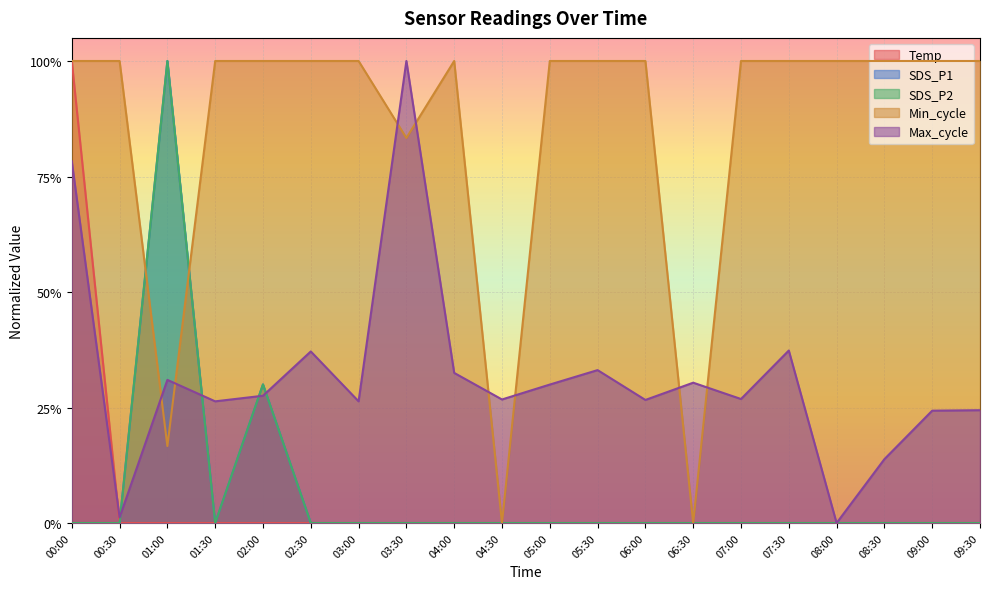

Reading left to right, what are all the values shown in this chart?

Temp: 00:00=1.0	00:30=0.0	01:00=0.0	01:30=0.0	02:00=0.0	02:30=0.0	03:00=0.0	03:30=0.0	04:00=0.0	04:30=0.0	05:00=0.0	05:30=0.0	06:00=0.0	06:30=0.0	07:00=0.0	07:30=0.0	08:00=0.0	08:30=0.0	09:00=0.0	09:30=0.0
SDS_P1: 00:00=0.0	00:30=0.0	01:00=1.0	01:30=0.0	02:00=0.3	02:30=0.0	03:00=0.0	03:30=0.0	04:00=0.0	04:30=0.0	05:00=0.0	05:30=0.0	06:00=0.0	06:30=0.0	07:00=0.0	07:30=0.0	08:00=0.0	08:30=0.0	09:00=0.0	09:30=0.0
SDS_P2: 00:00=0.0	00:30=0.0	01:00=1.0	01:30=0.0	02:00=0.3	02:30=0.0	03:00=0.0	03:30=0.0	04:00=0.0	04:30=0.0	05:00=0.0	05:30=0.0	06:00=0.0	06:30=0.0	07:00=0.0	07:30=0.0	08:00=0.0	08:30=0.0	09:00=0.0	09:30=0.0
Min_cycle: 00:00=1.0	00:30=1.0	01:00=0.2	01:30=1.0	02:00=1.0	02:30=1.0	03:00=1.0	03:30=0.8	04:00=1.0	04:30=0.0	05:00=1.0	05:30=1.0	06:00=1.0	06:30=0.0	07:00=1.0	07:30=1.0	08:00=1.0	08:30=1.0	09:00=1.0	09:30=1.0
Max_cycle: 00:00=0.8	00:30=0.0	01:00=0.3	01:30=0.3	02:00=0.3	02:30=0.4	03:00=0.3	03:30=1.0	04:00=0.3	04:30=0.3	05:00=0.3	05:30=0.3	06:00=0.3	06:30=0.3	07:00=0.3	07:30=0.4	08:00=0.0	08:30=0.1	09:00=0.2	09:30=0.2